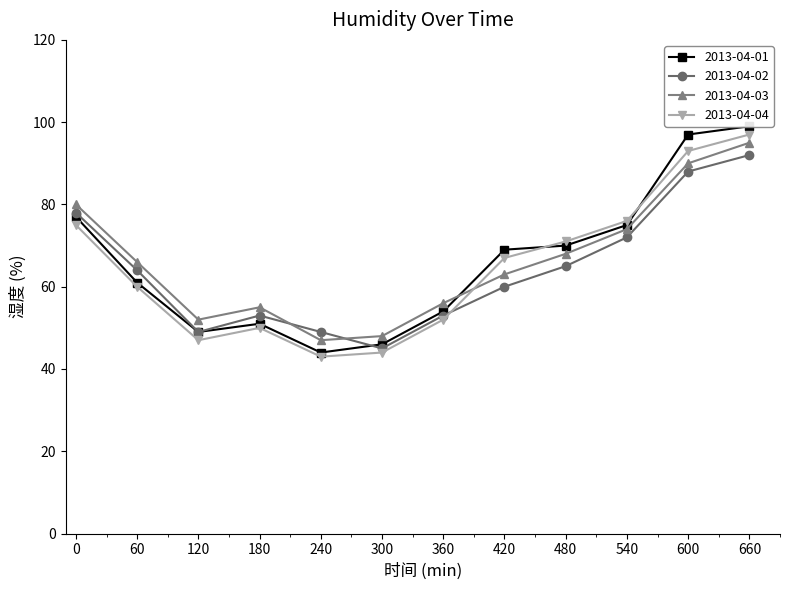

Which series ends up on top after the final intersection of 2013-04-03 and 2013-04-04?

2013-04-04